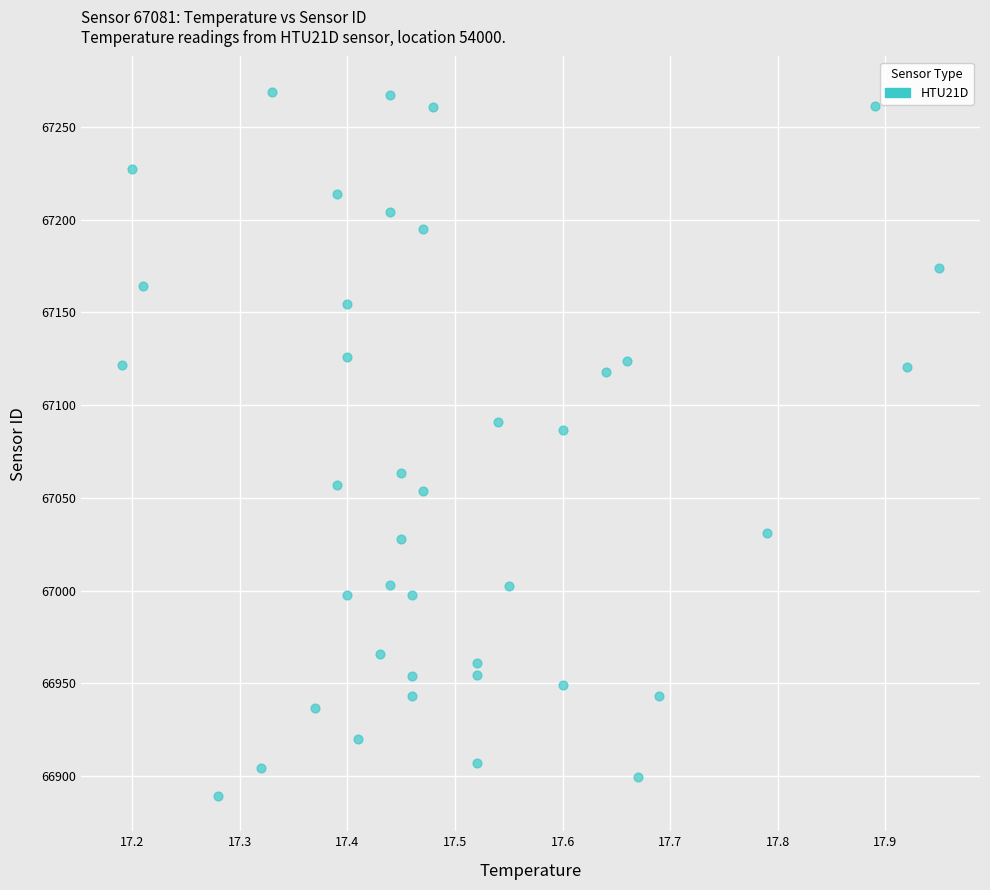

What Y value in the scatter plot is closest to 67079?

67086.7